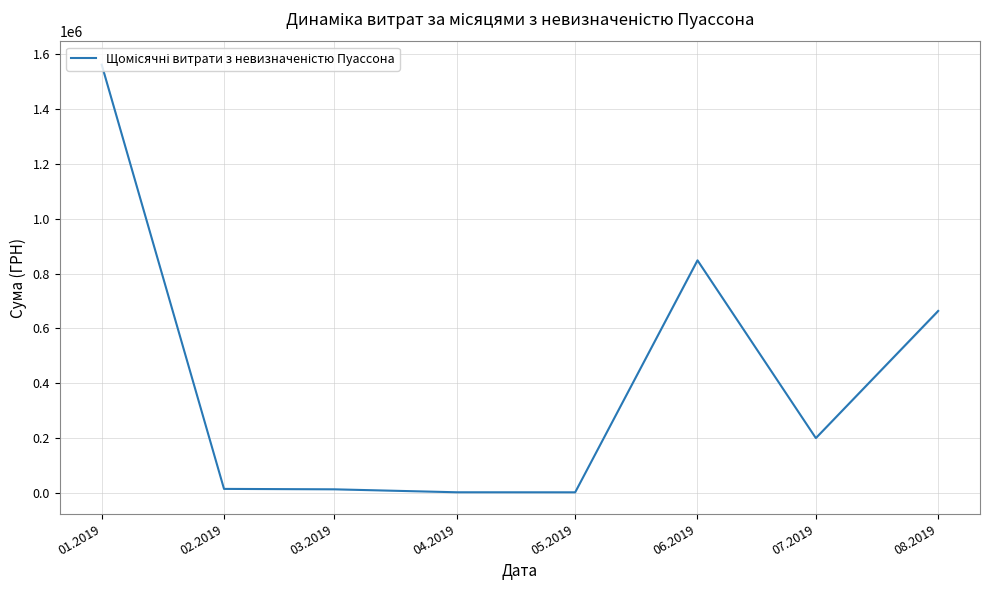

What is the difference between the second highest and second lowest values?

846608.4